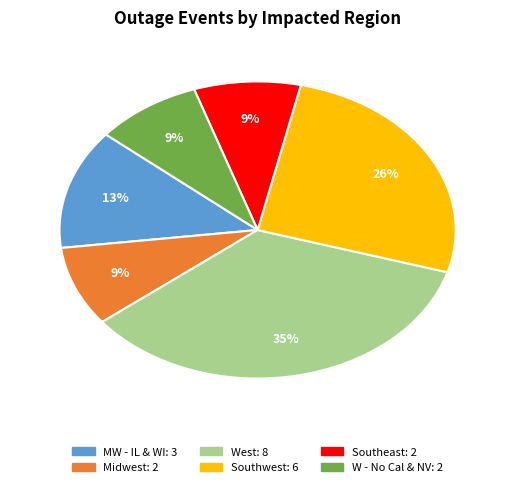

To the nearest percent, what is the combined percentage of Midwest and Southwest?

35%